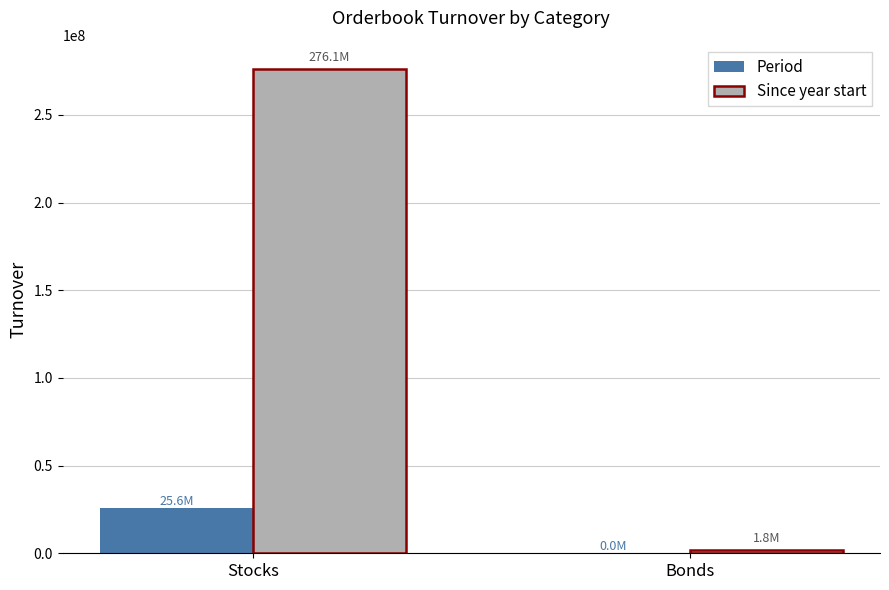

True or false: Period has a value of 40086045.0 at Stocks.

False